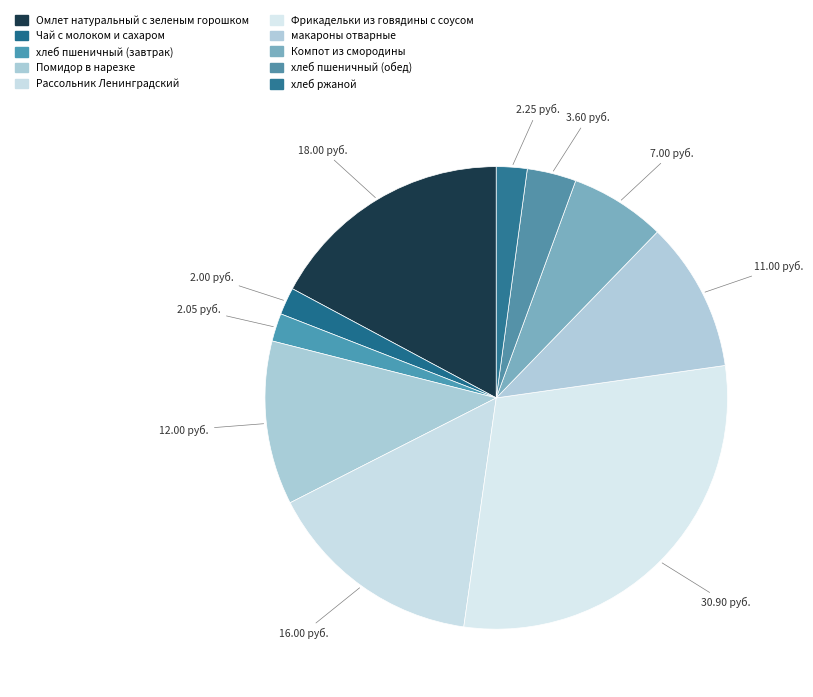

To the nearest percent, what is the combined percentage of Компот из смородины and Фрикадельки из говядины с соусом?

36%